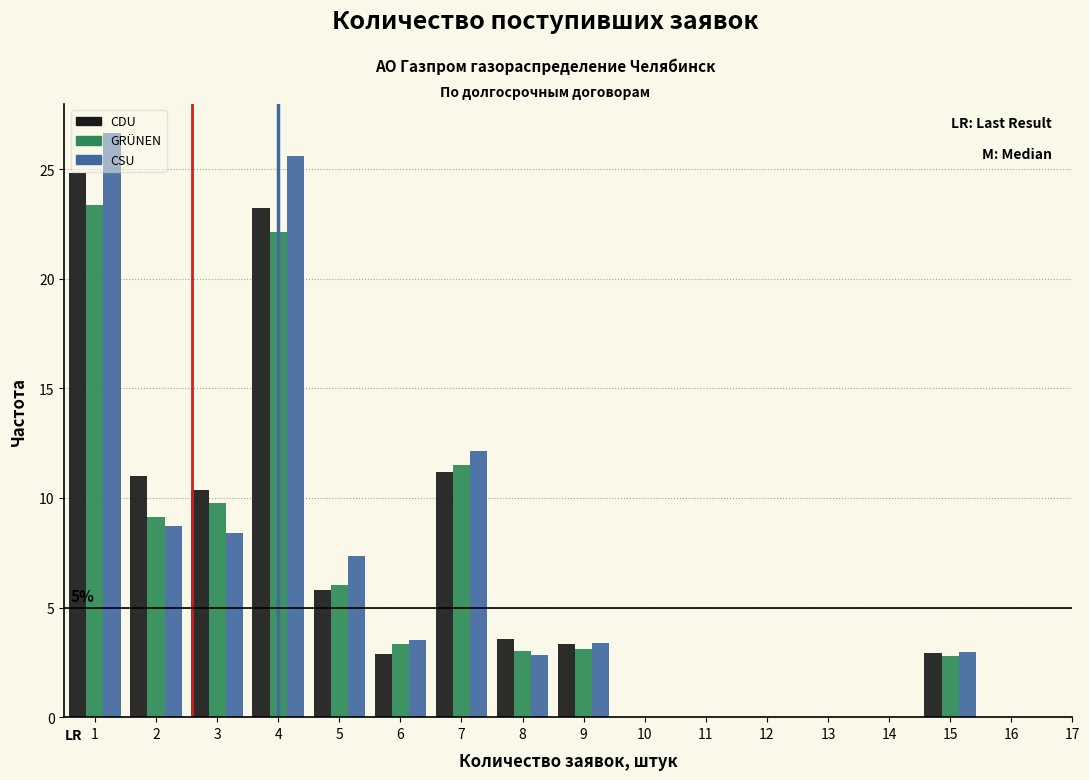

In the CDU series, which range on the x-axis has the tallest bar?

0.5 to 1.5